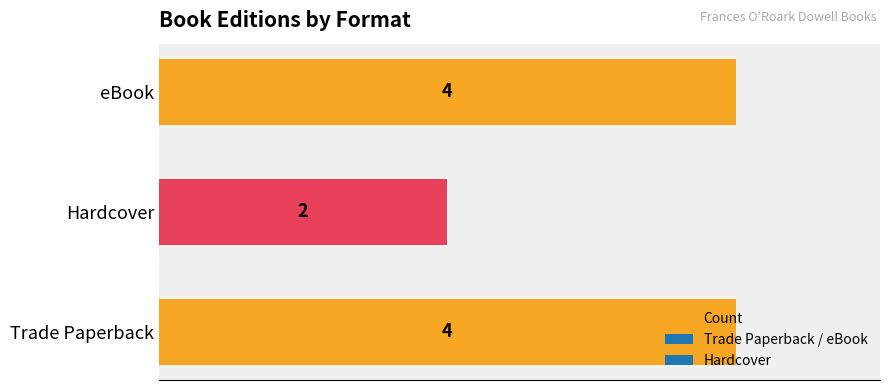

The chart shows a value of 2 at eBook. True or false?

False